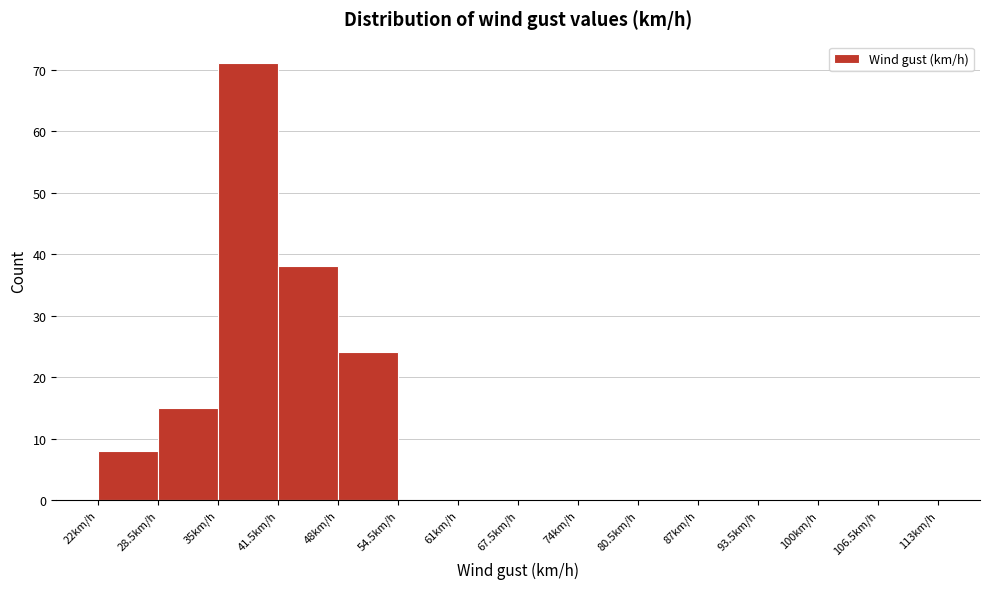

What is the height of the bar covering 28.5 to 35.0 on the x-axis? Neither the bar edges nor the heights are printed on the chart, so give them approximately, as read against the axes.

15